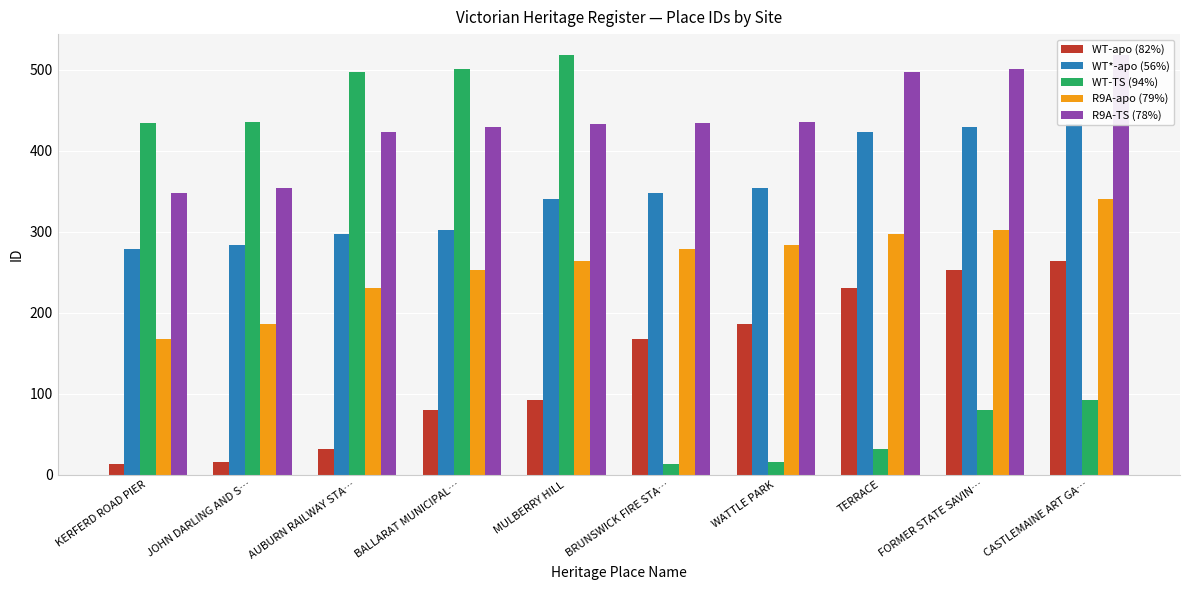

Reading left to right, transcribe all the data shown in this chart.

WT-apo (82%): KERFERD ROAD PIER=13	JOHN DARLING AND S…=16	AUBURN RAILWAY STA…=32	BALLARAT MUNICIPAL…=80	MULBERRY HILL=92	BRUNSWICK FIRE STA…=168	WATTLE PARK=186	TERRACE=230	FORMER STATE SAVIN…=253	CASTLEMAINE ART GA…=264
WT*-apo (56%): KERFERD ROAD PIER=279	JOHN DARLING AND S…=284	AUBURN RAILWAY STA…=297	BALLARAT MUNICIPAL…=302	MULBERRY HILL=340	BRUNSWICK FIRE STA…=348	WATTLE PARK=354	TERRACE=423	FORMER STATE SAVIN…=429	CASTLEMAINE ART GA…=433
WT-TS (94%): KERFERD ROAD PIER=434	JOHN DARLING AND S…=435	AUBURN RAILWAY STA…=497	BALLARAT MUNICIPAL…=501	MULBERRY HILL=518	BRUNSWICK FIRE STA…=13	WATTLE PARK=16	TERRACE=32	FORMER STATE SAVIN…=80	CASTLEMAINE ART GA…=92
R9A-apo (79%): KERFERD ROAD PIER=168	JOHN DARLING AND S…=186	AUBURN RAILWAY STA…=230	BALLARAT MUNICIPAL…=253	MULBERRY HILL=264	BRUNSWICK FIRE STA…=279	WATTLE PARK=284	TERRACE=297	FORMER STATE SAVIN…=302	CASTLEMAINE ART GA…=340
R9A-TS (78%): KERFERD ROAD PIER=348	JOHN DARLING AND S…=354	AUBURN RAILWAY STA…=423	BALLARAT MUNICIPAL…=429	MULBERRY HILL=433	BRUNSWICK FIRE STA…=434	WATTLE PARK=435	TERRACE=497	FORMER STATE SAVIN…=501	CASTLEMAINE ART GA…=518